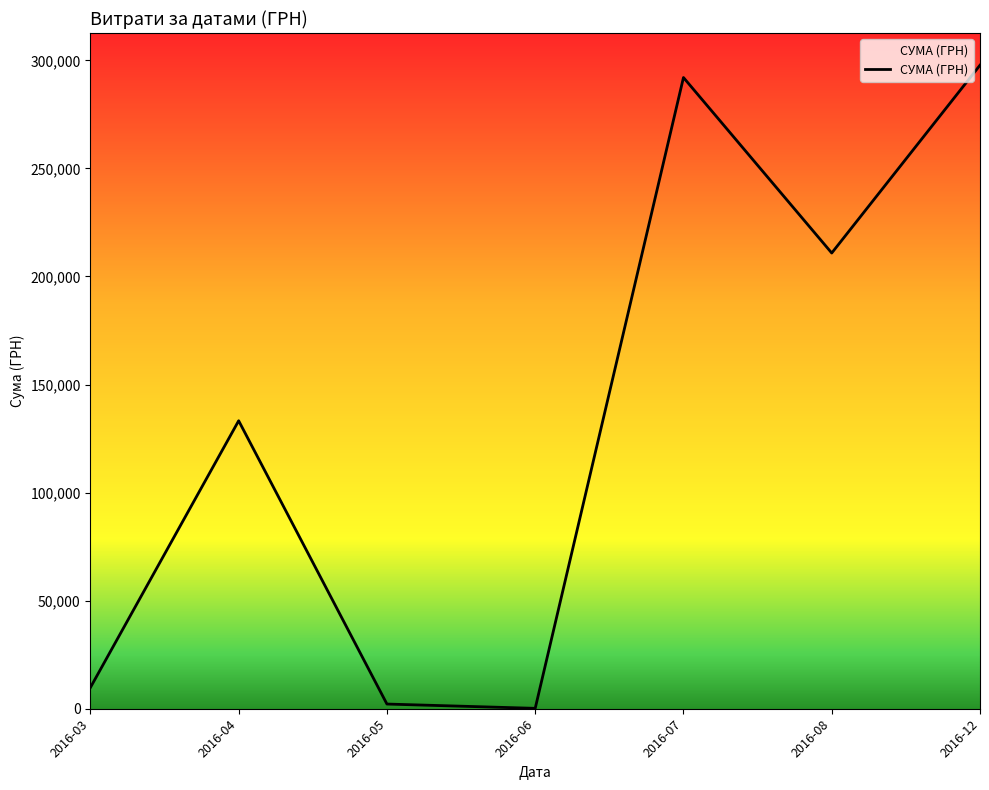

Where is the data nearest to the value 148961?

2016-04